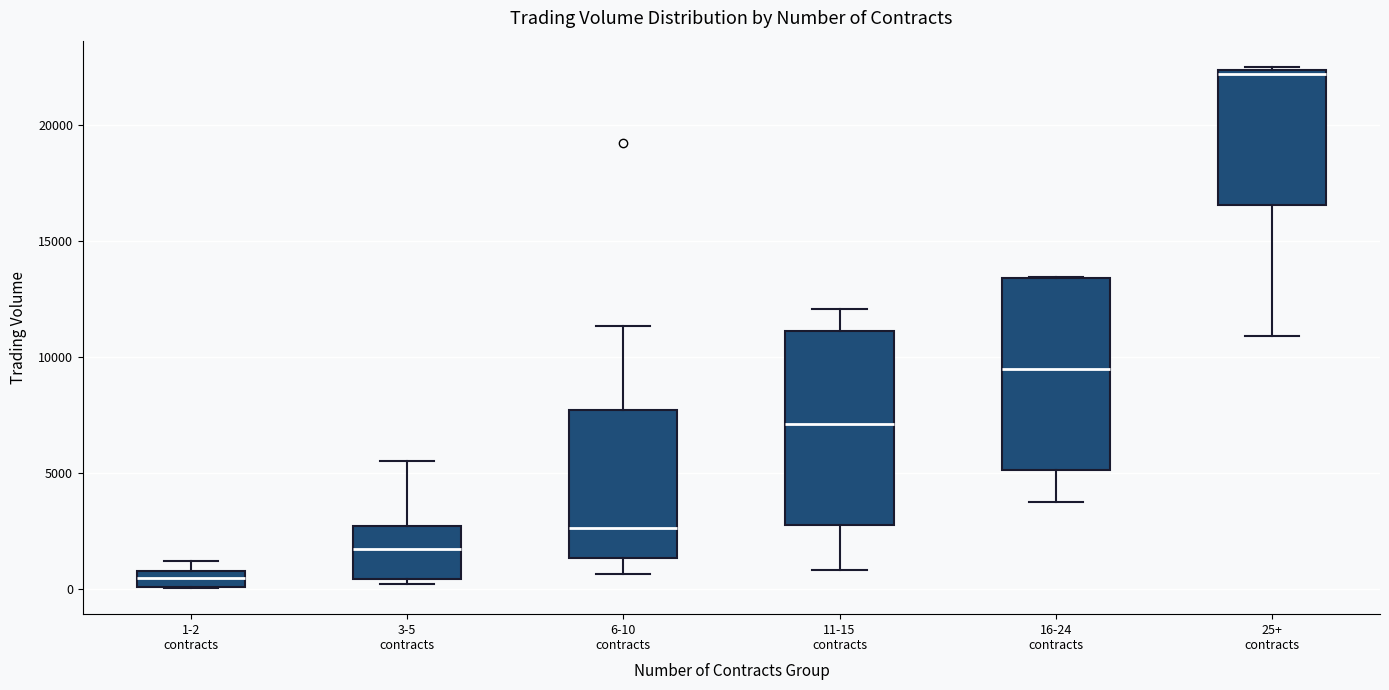

Which box has the highest median line?

25+ contracts